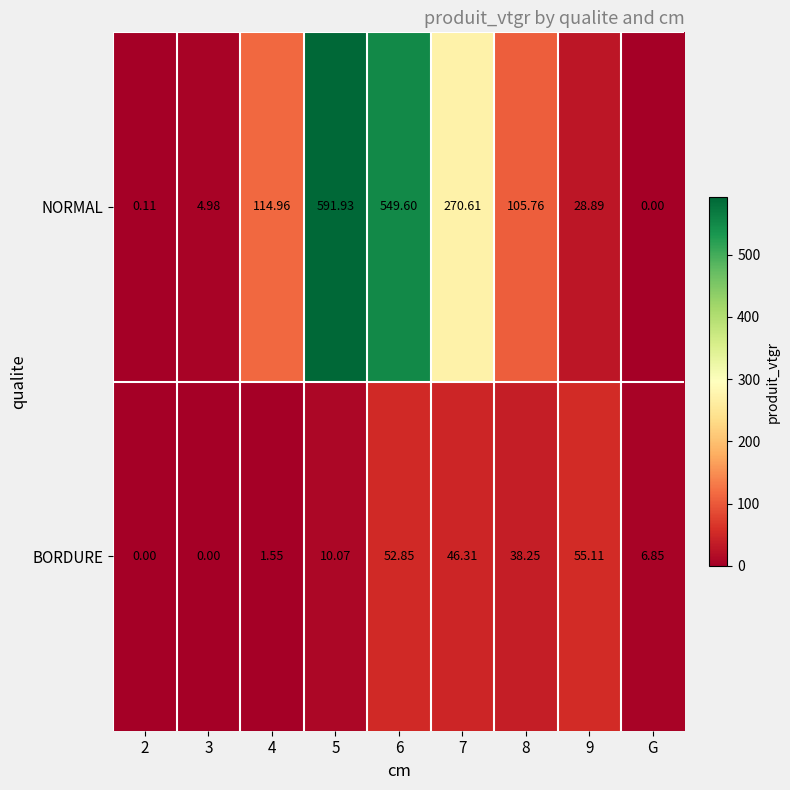

Which series has the largest total across all categories?

NORMAL